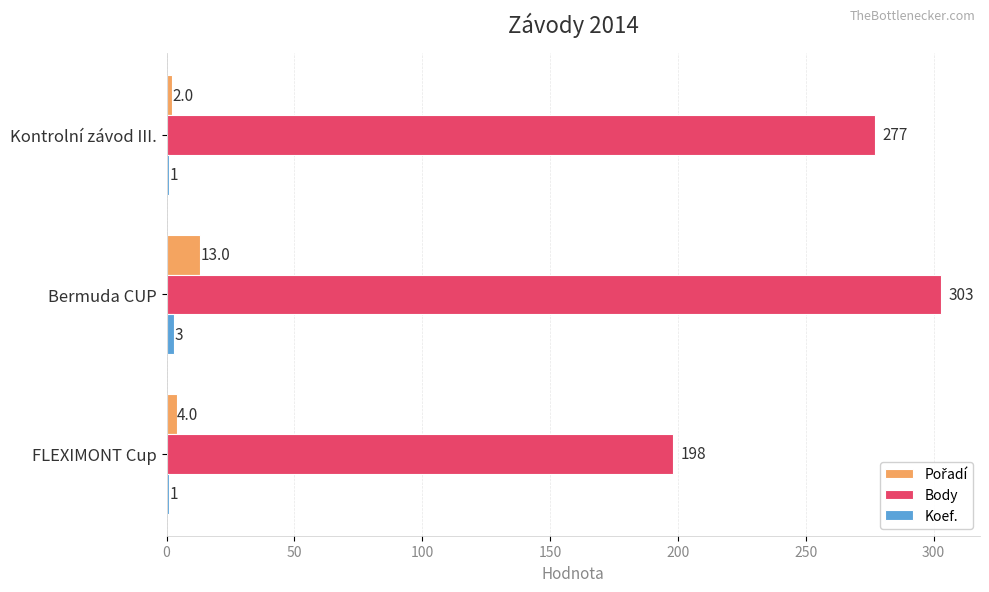

What is the difference between the maximum and second lowest values in the Body series?

26